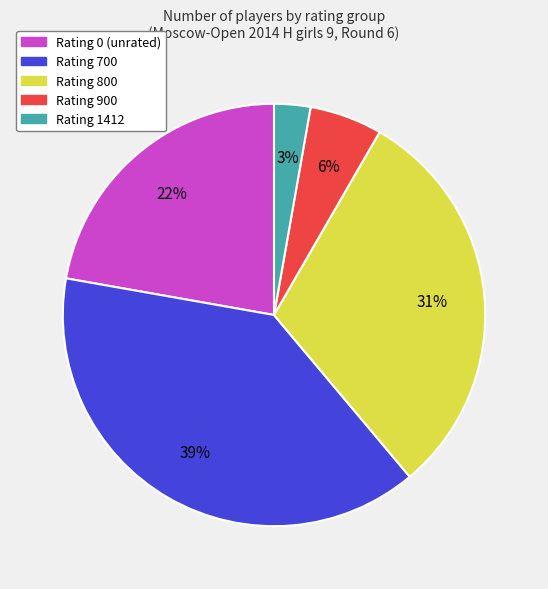

To the nearest percent, what is the average slice percentage?

20%